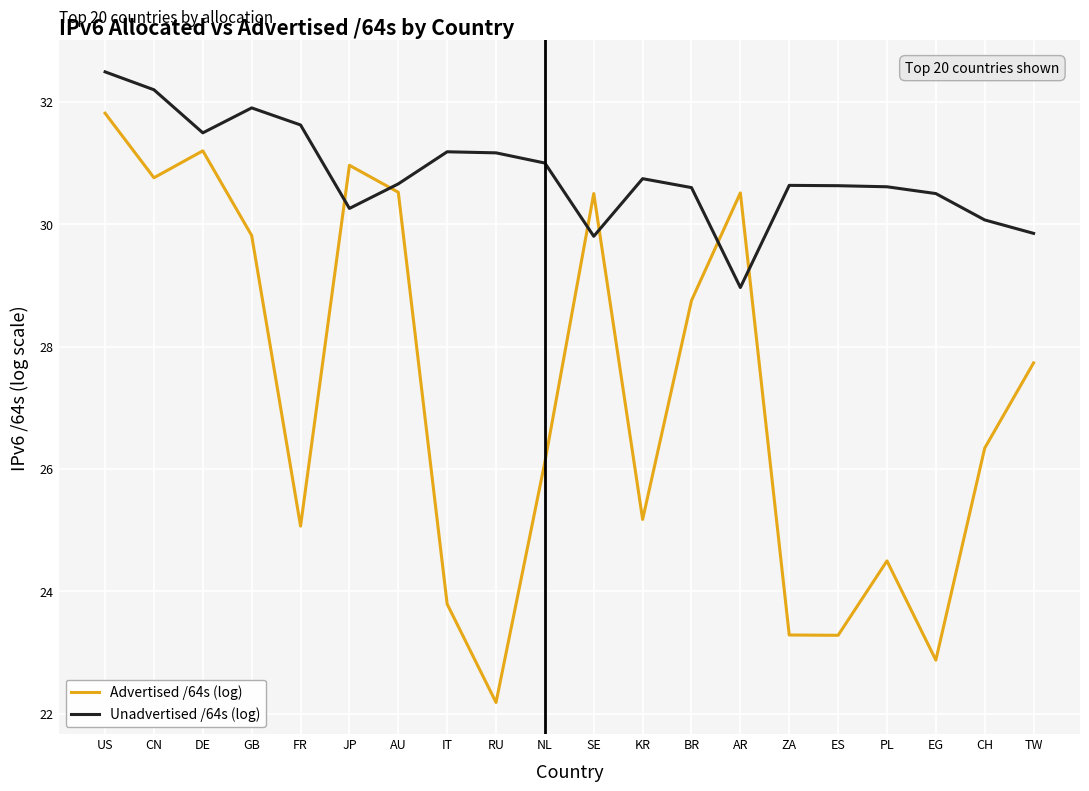

What is the sum of all Unadvertised /64s (log) values?

616.4